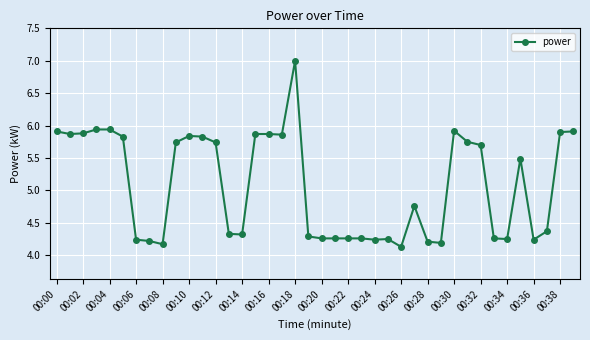

What is the greatest value displayed?

7.0